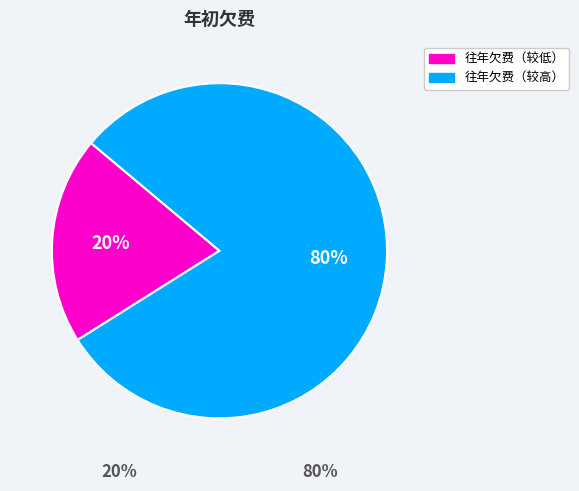

To the nearest percent, what is the average slice percentage?

50%